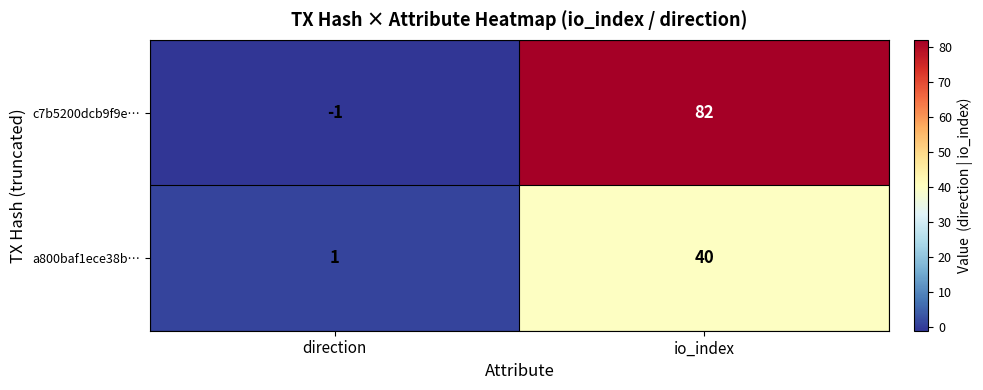

At which label is c7b5200dcb9f9e… closest to 40?

direction